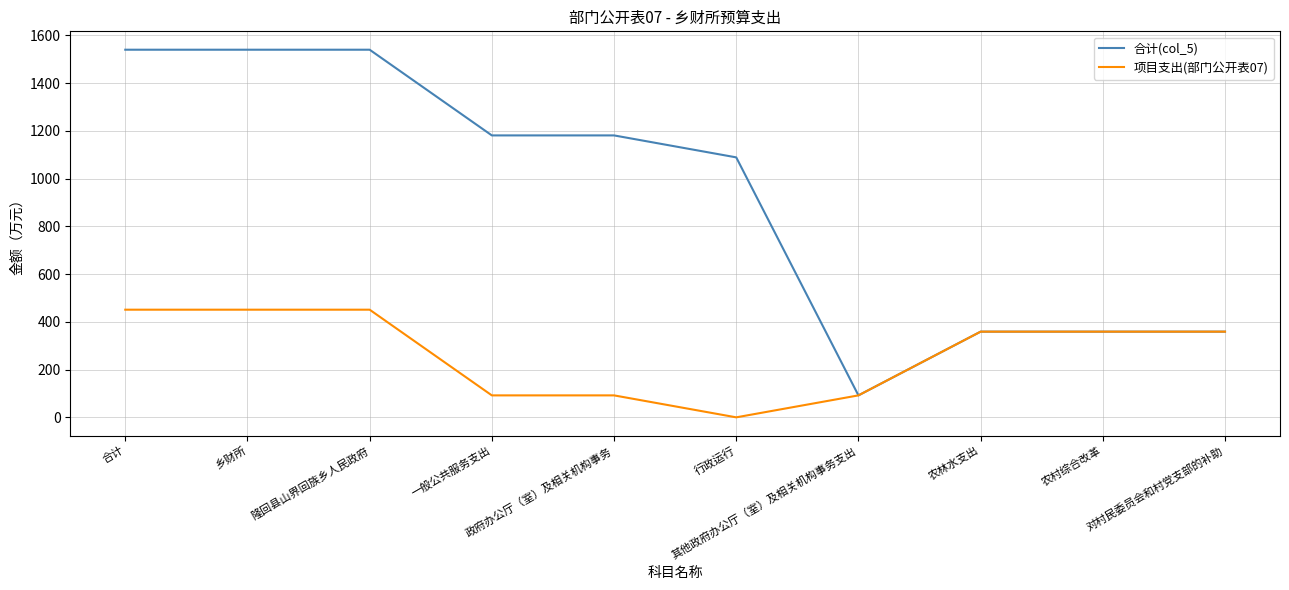

Reading right to left, transcribe all the data shown in this chart.

合计(col_5): 359.0	359.0	359.0	92.0	1089.1	1181.1	1181.1	1540.1	1540.1	1540.1
项目支出(部门公开表07): 359.0	359.0	359.0	92.0	0.0	92.0	92.0	451.0	451.0	451.0